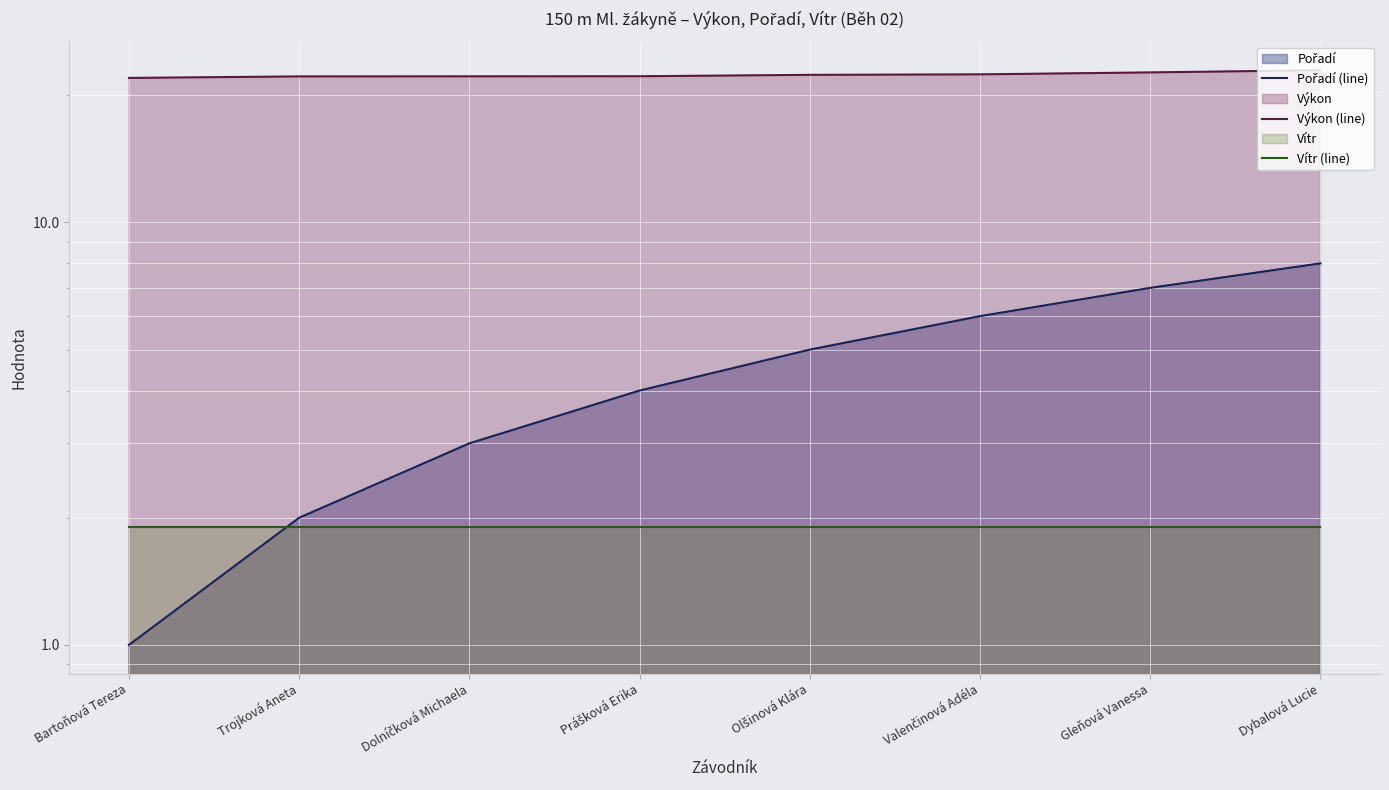

What value does the Vítr (line) series have at Gleňová Vanessa?

1.9